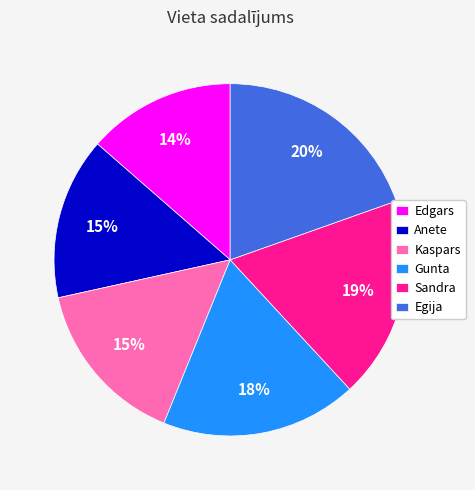

Is there any slice that represents more than half of the pie?

No